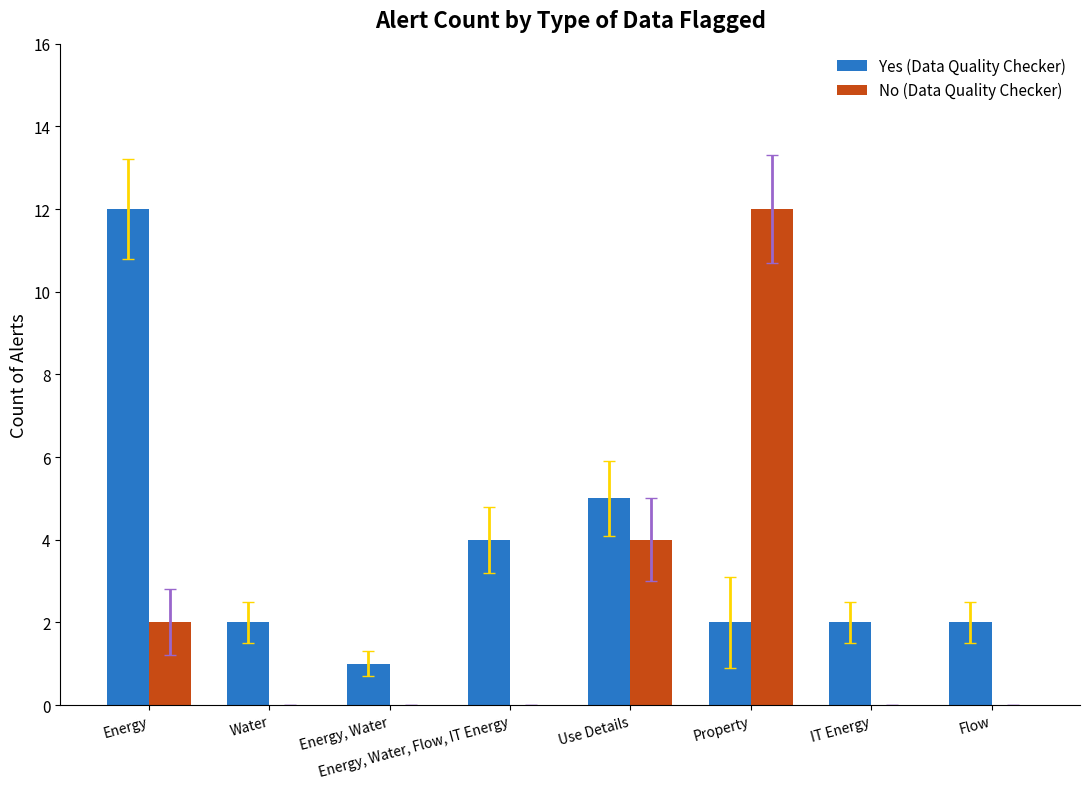

Which category has the highest value in the No (Data Quality Checker) series?

Property